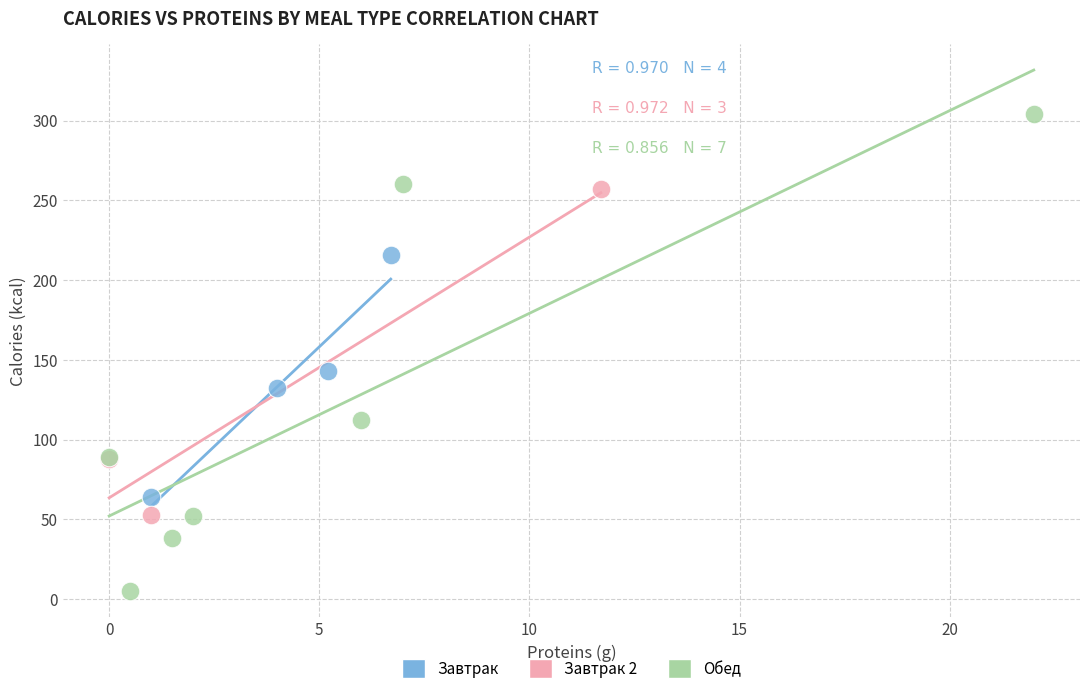

Which series reaches the maximum Y coordinate?

Обед